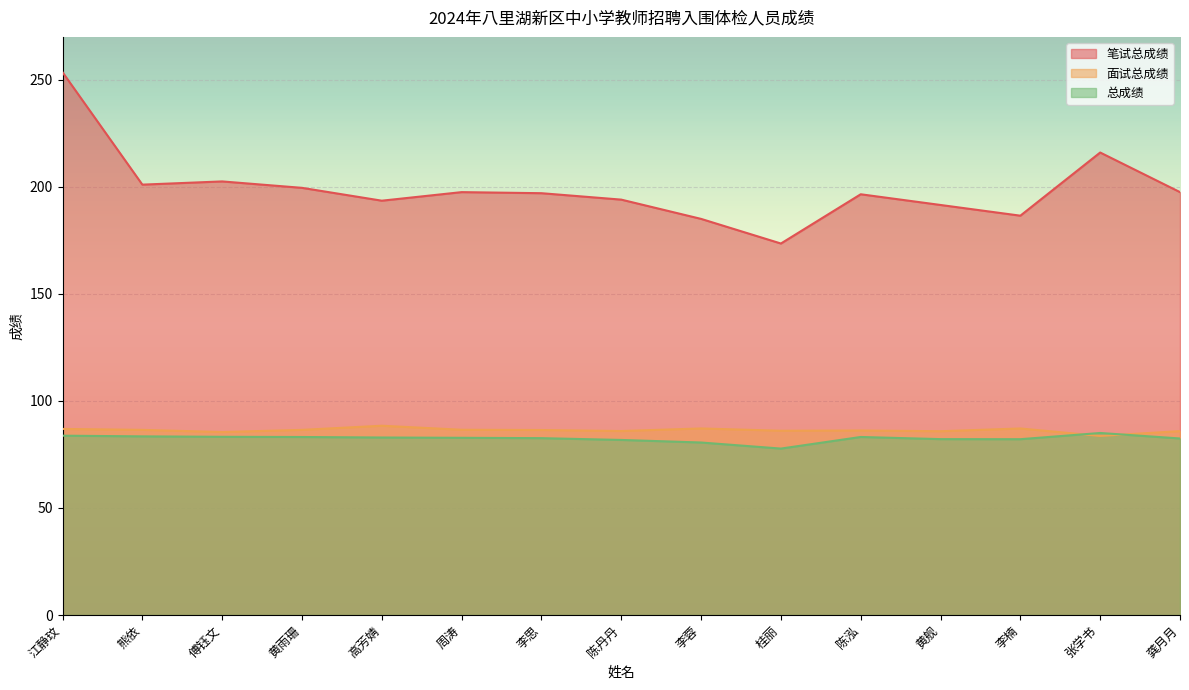

At which label does 总成绩 reach its minimum?

桂丽